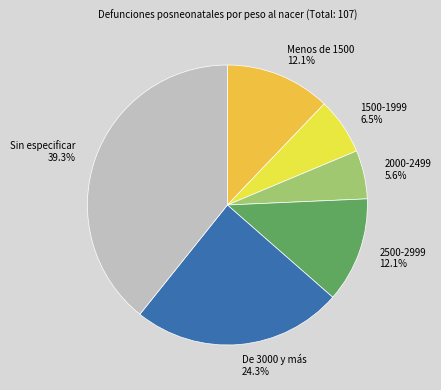

What is the ratio of the value at 2500-2999 to the value at De 3000 y más?

0.5